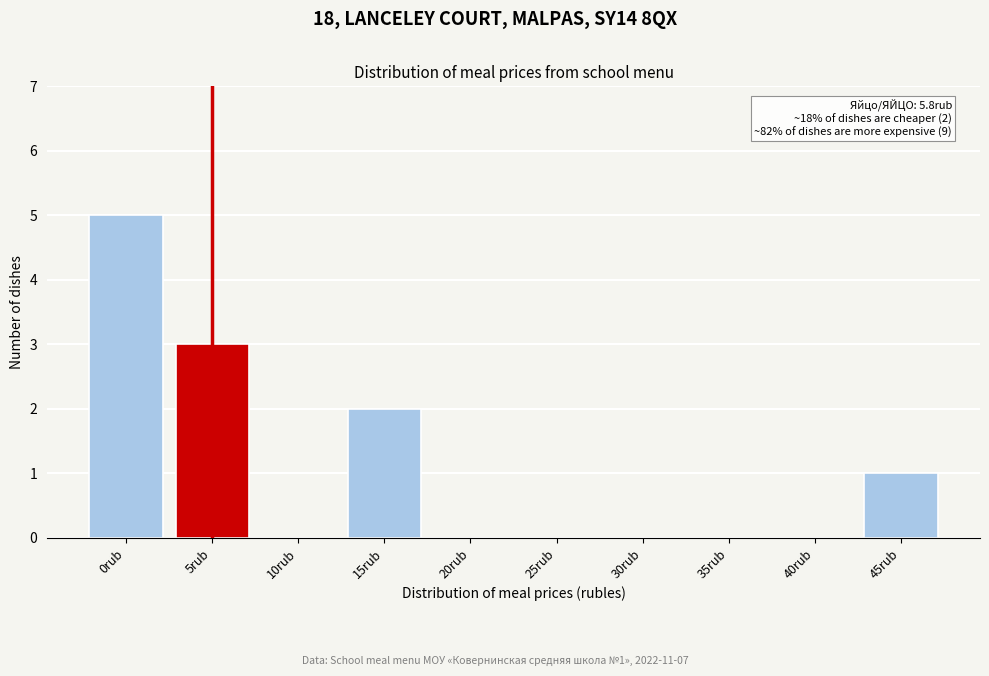

Reading left to right, list all the values displayed in this chart.

0rub=5	5rub=3	10rub=0	15rub=2	20rub=0	25rub=0	30rub=0	35rub=0	40rub=0	45rub=1